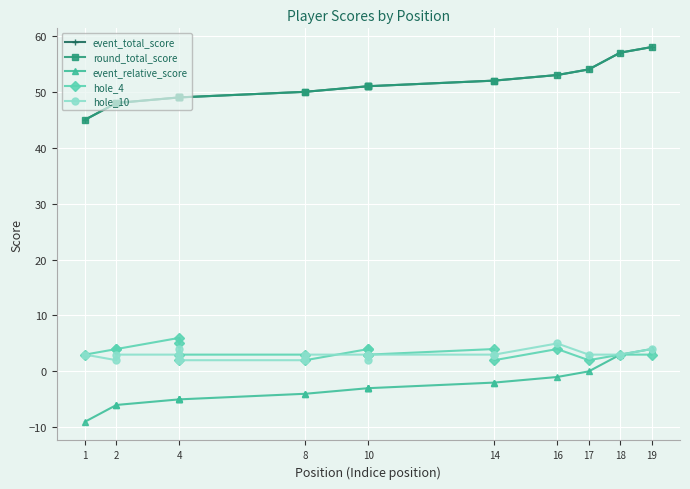

At which label is hole_4 closest to 4?

2